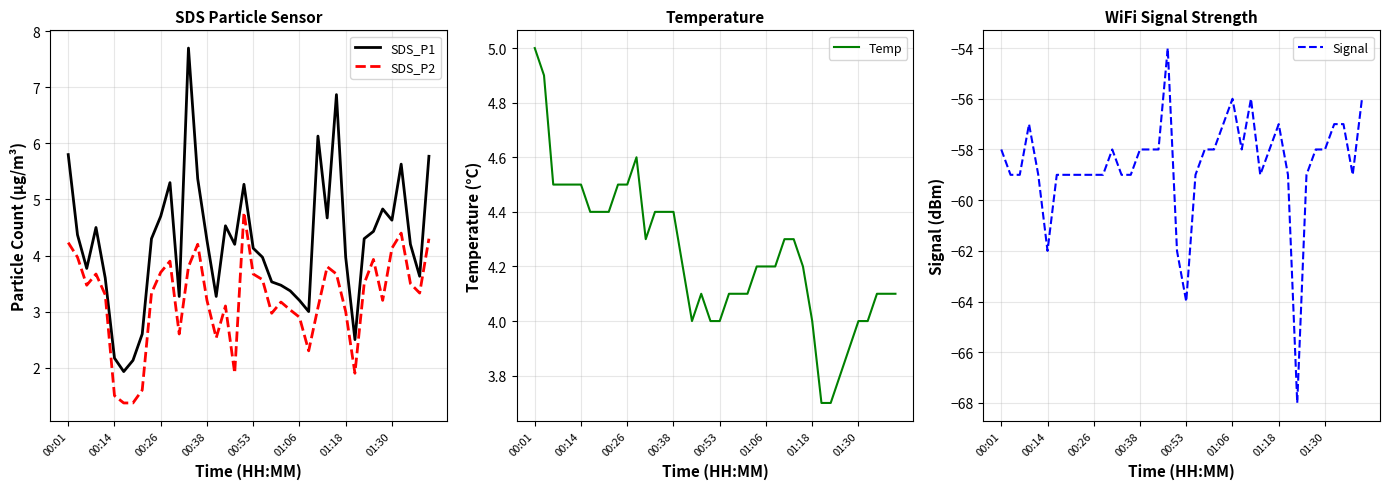

True or false: Signal has a value of -56 at 01:06.

True